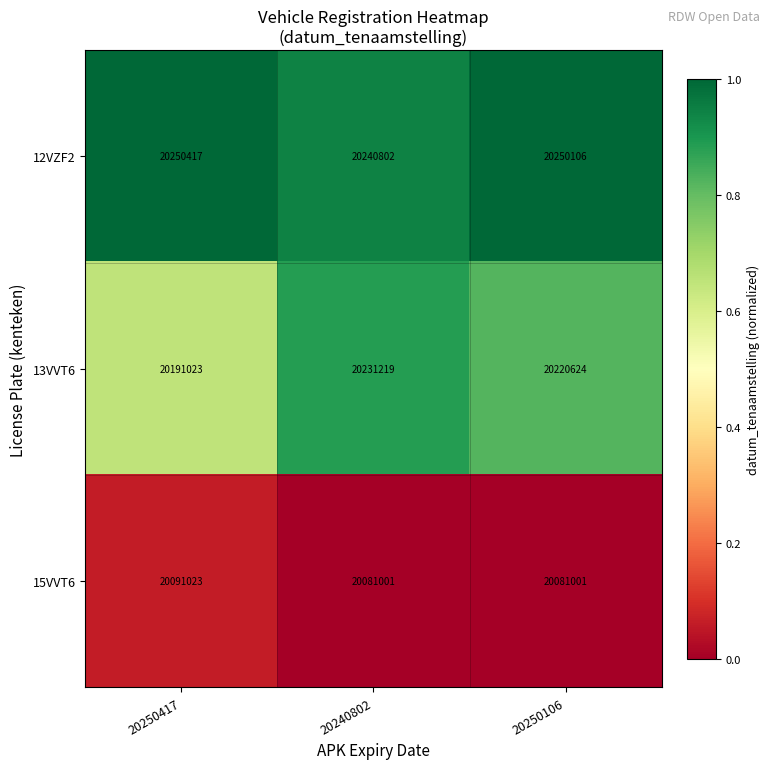

True or false: 13VVT6 has a value of 20220624 at 20250106.

True